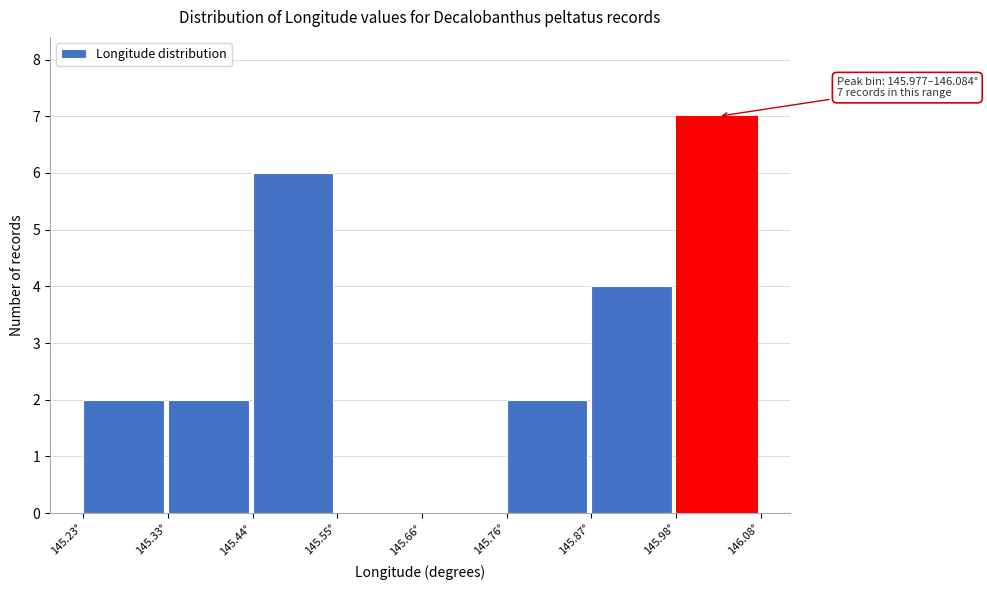

Which range on the x-axis has the tallest bar?

145.98 to 146.08